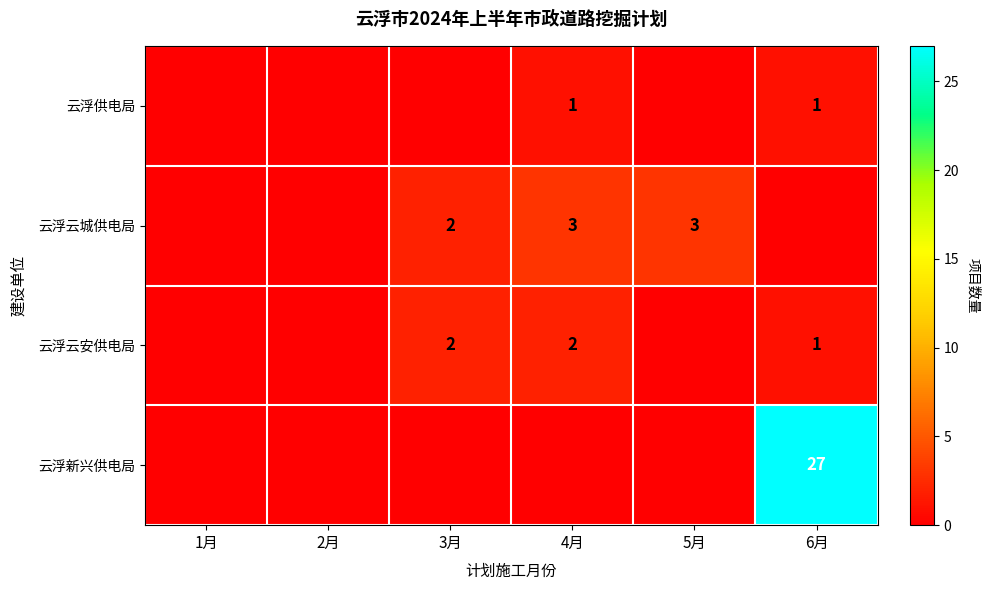

True or false: 云浮供电局 has a value of 1 at 4月.

True